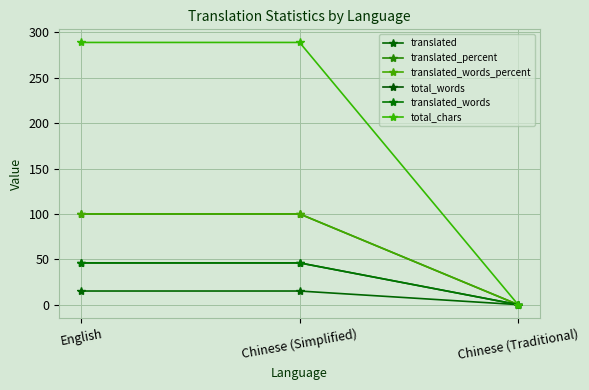

How many lines are shown in the chart?

6